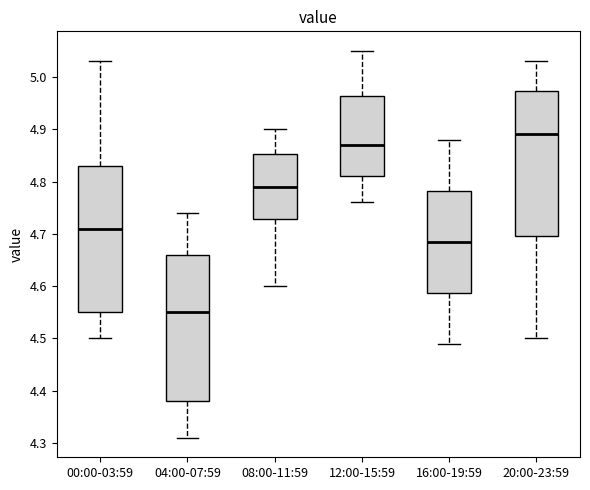

Reading left to right, transcribe this box plot: for each box, give where its median line is, the range the box spans, and where its two whiskers end, as read against the y-axis. The values are not printed on the chart, so give them approximately, as read against the axis.

00:00-03:59: median 4.71, box 4.55 to 4.83, whiskers 4.50 to 5.03
04:00-07:59: median 4.55, box 4.38 to 4.66, whiskers 4.31 to 4.74
08:00-11:59: median 4.79, box 4.73 to 4.85, whiskers 4.60 to 4.90
12:00-15:59: median 4.87, box 4.81 to 4.96, whiskers 4.76 to 5.05
16:00-19:59: median 4.69, box 4.59 to 4.78, whiskers 4.49 to 4.88
20:00-23:59: median 4.89, box 4.70 to 4.97, whiskers 4.50 to 5.03